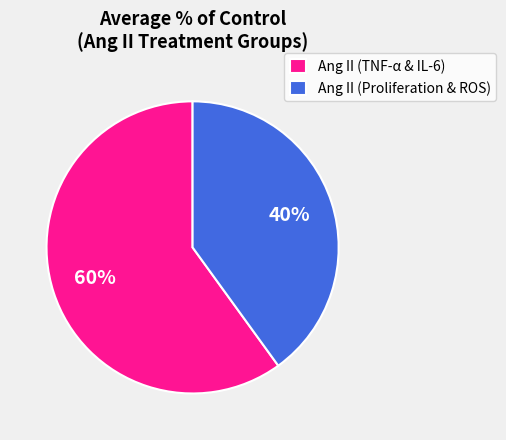

The Ang II (TNF-α & IL-6) slice represents 60% of the pie. True or false?

True